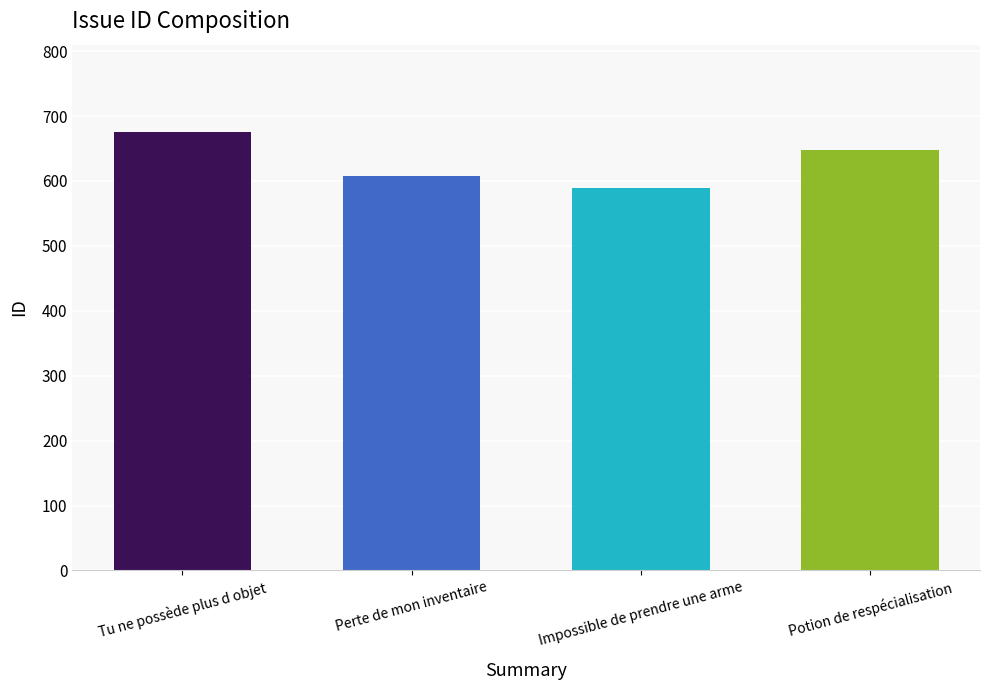

What is the difference between the maximum and minimum values?

86